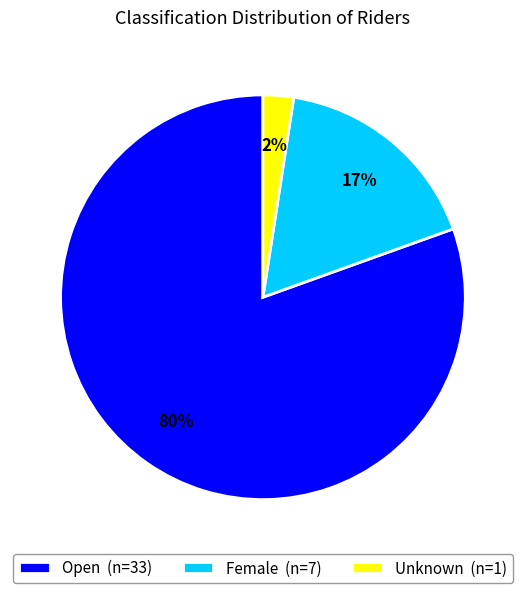

Does any single category account for the majority?

Yes